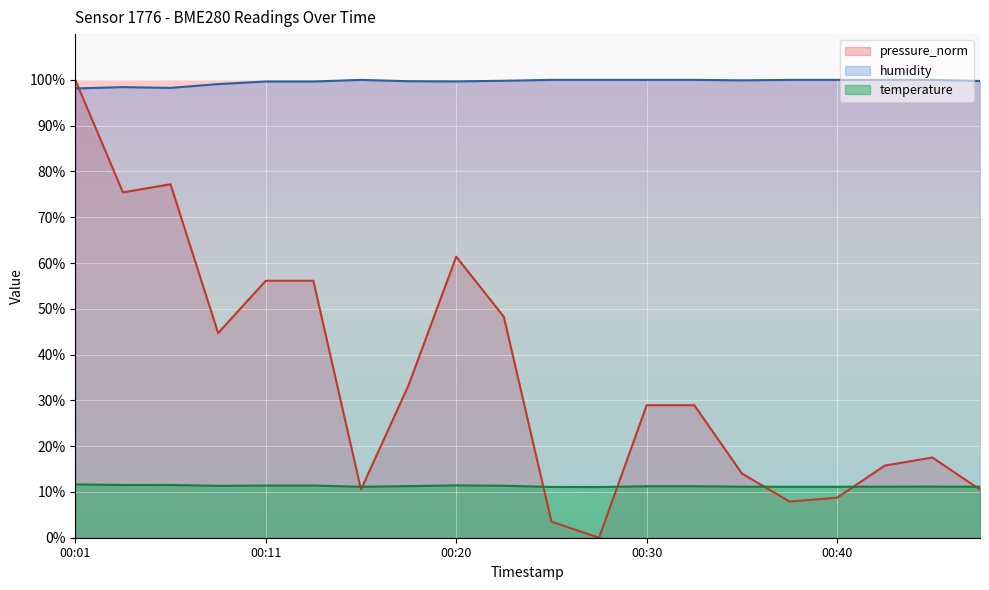

Rank the categories by humidity value from highest to lowest.

00:16, 00:25, 00:28, 00:30, 00:33, 00:38, 00:40, 00:42, 00:45, 00:35, 00:23, 00:47, 00:18, 00:20, 00:11, 00:13, 00:08, 00:03, 00:06, 00:01